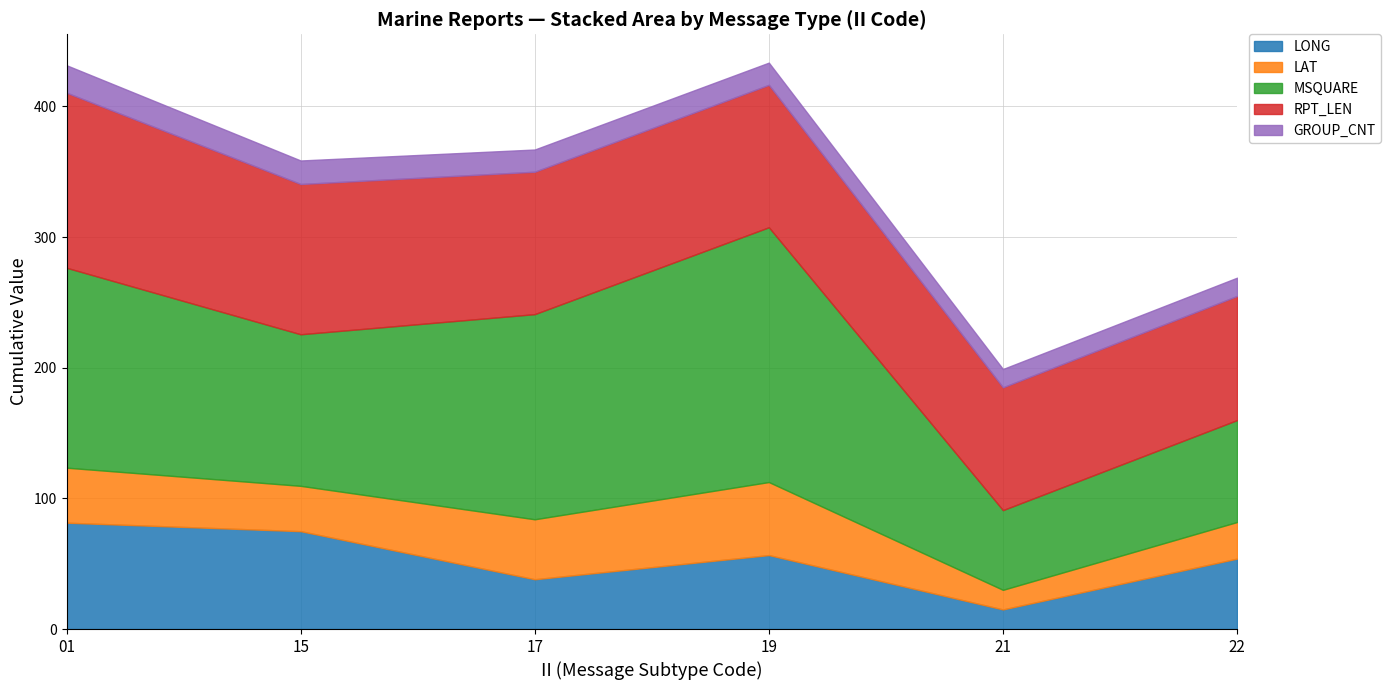

At which label is GROUP_CNT closest to 17?

17